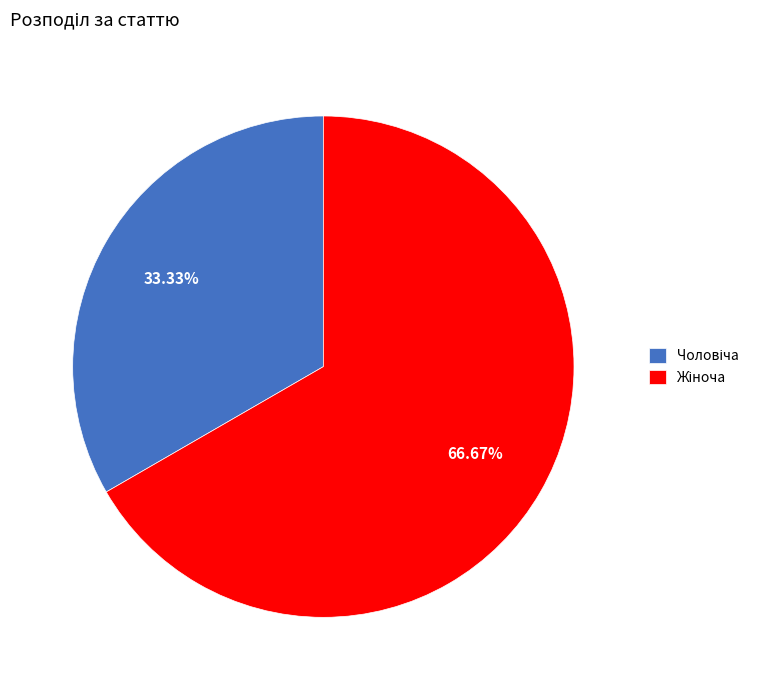

Does any single category account for the majority?

Yes